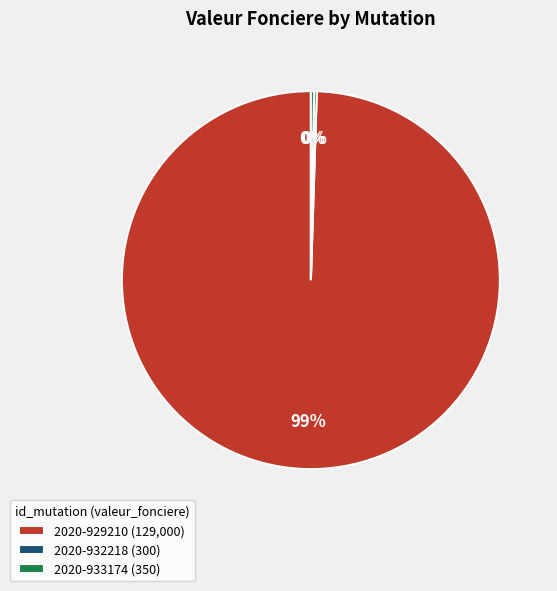

The 2020-929210 slice represents 99% of the pie. True or false?

True